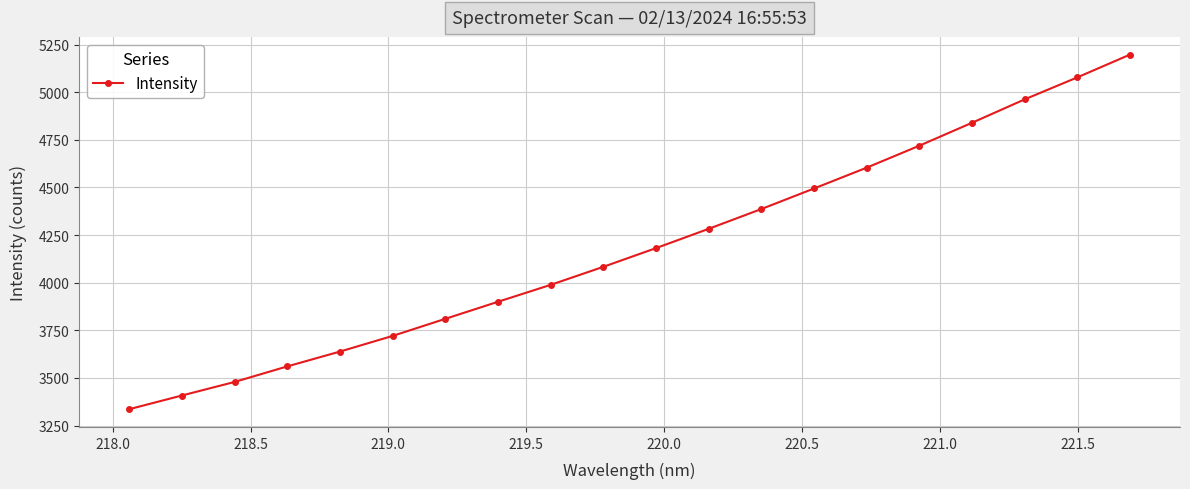

What is the value of the 5th point from the left?

3638.6